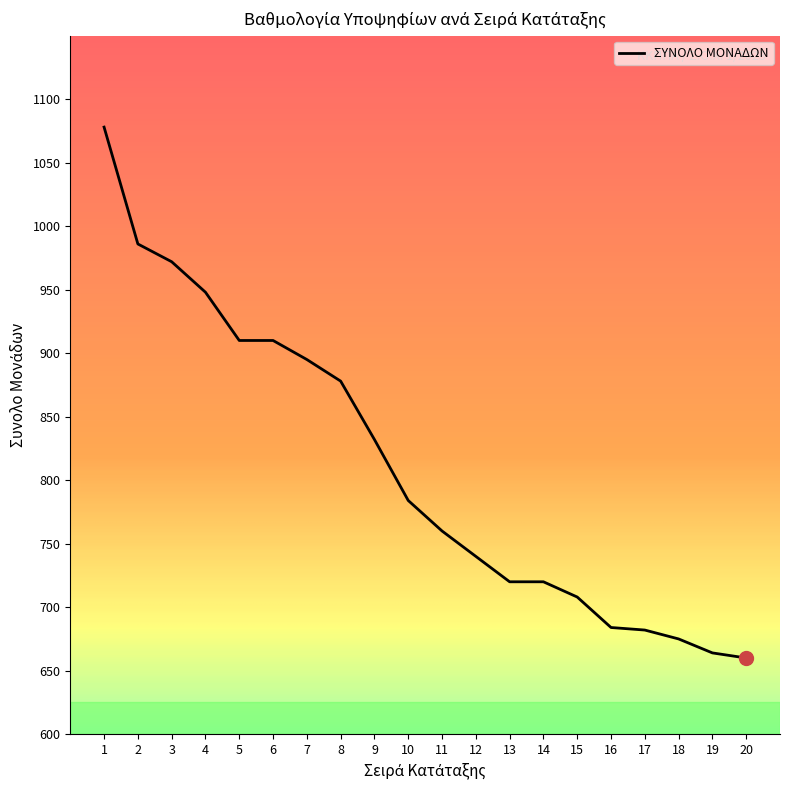

Is it true that the value at 5 is 910?

True